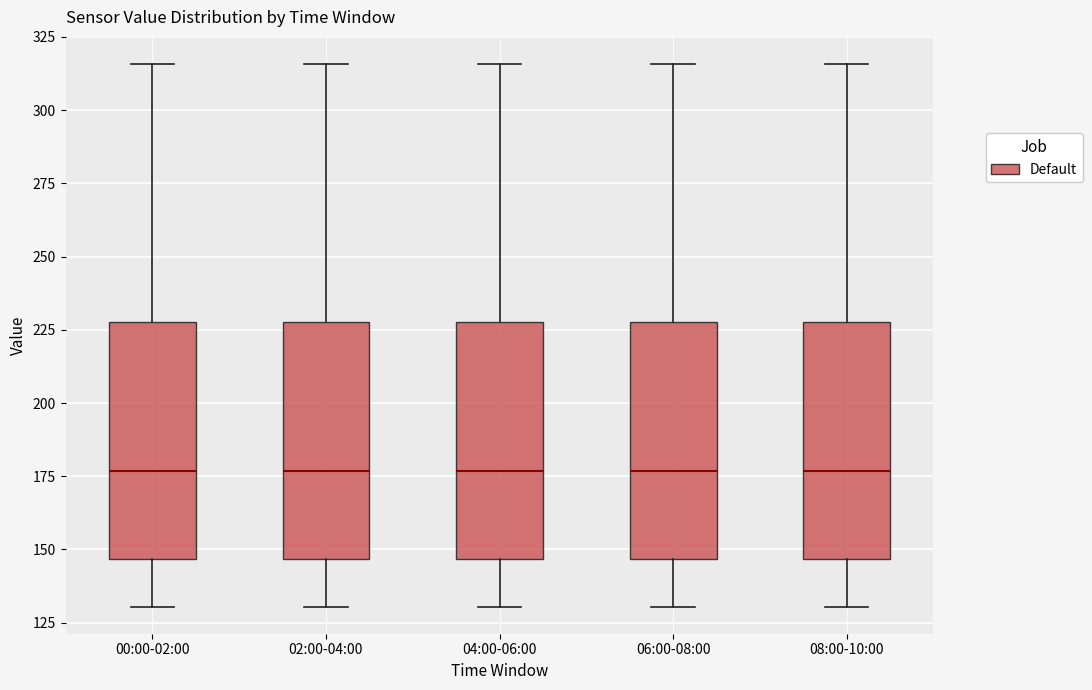

Where is the lower edge of the box for 04:00-06:00 on the y-axis? The values are not printed on the chart, so give them approximately, as read against the axis.

145